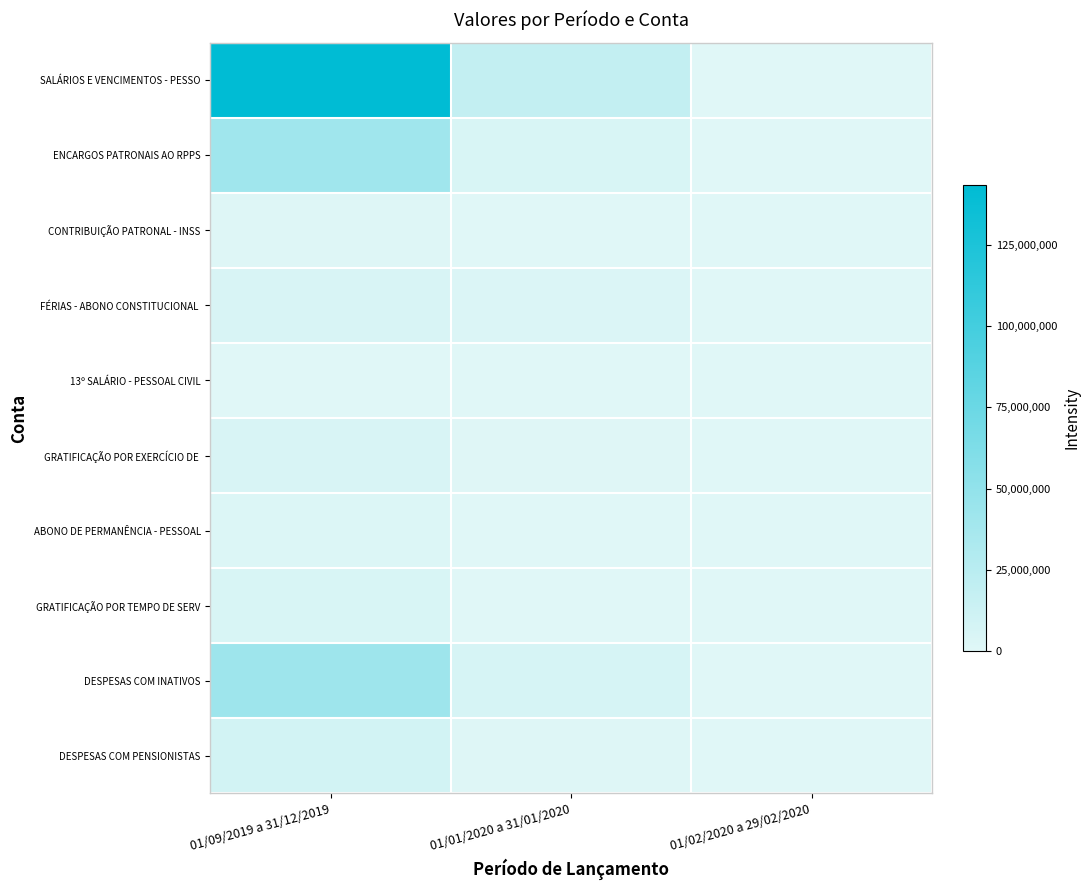

Rank the series by their maximum value, from highest to lowest.

SALÁRIOS E VENCIMENTOS - PESSO, DESPESAS COM INATIVOS, ENCARGOS PATRONAIS AO RPPS, DESPESAS COM PENSIONISTAS, FÉRIAS - ABONO CONSTITUCIONAL, GRATIFICAÇÃO POR EXERCÍCIO DE, GRATIFICAÇÃO POR TEMPO DE SERV, ABONO DE PERMANÊNCIA - PESSOAL, CONTRIBUIÇÃO PATRONAL - INSS, 13º SALÁRIO - PESSOAL CIVIL